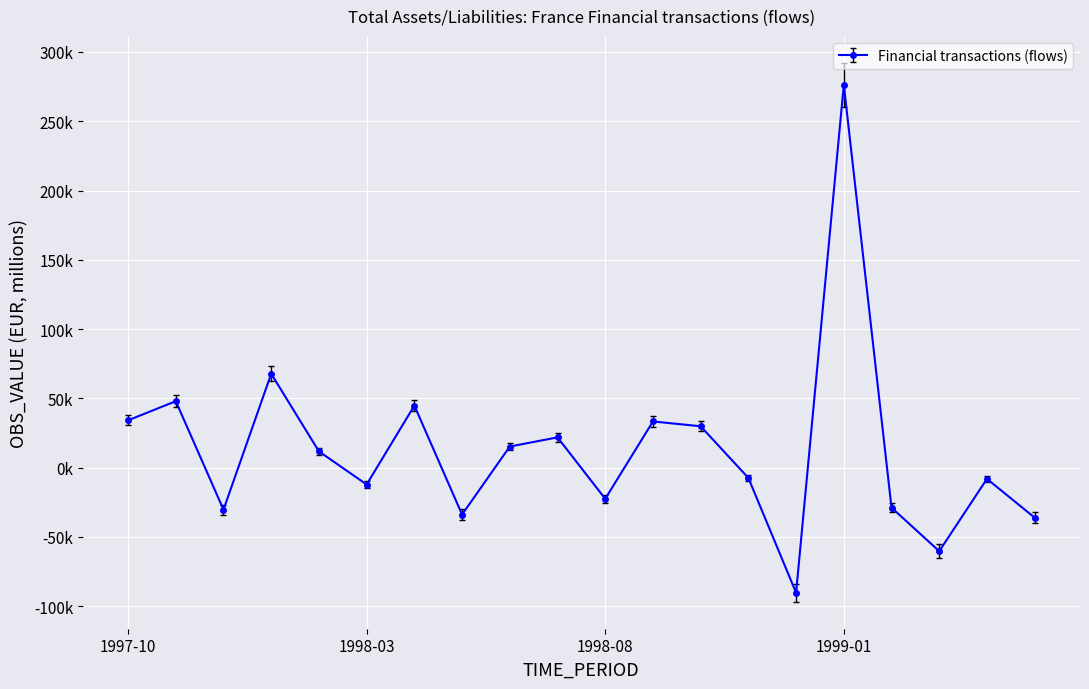

At which category does the data reach its first local valley?

1997-12